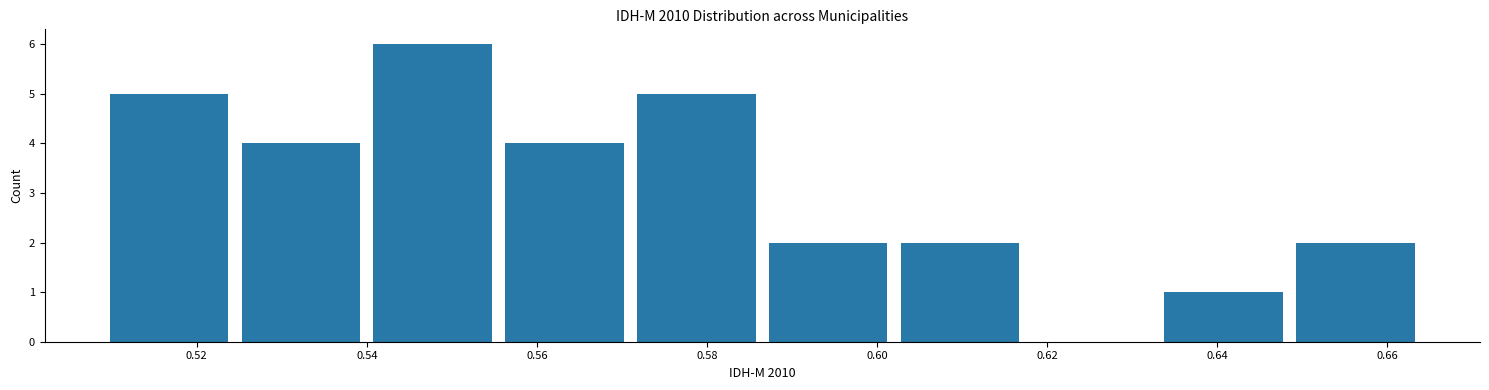

Over which range of the x-axis is the bar tallest?

0.540 to 0.556